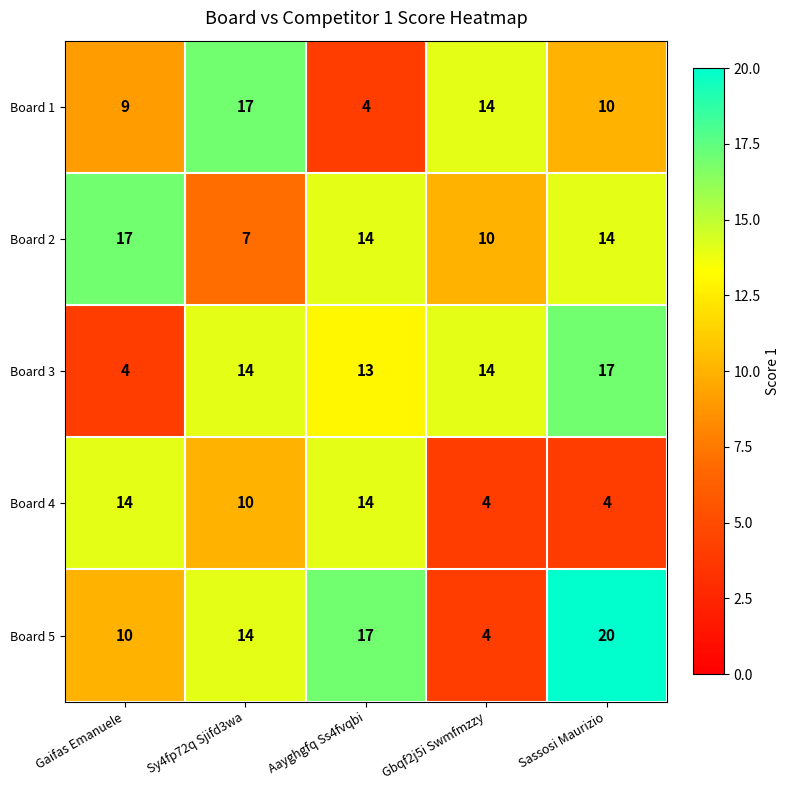

Is it true that Board 5 equals 6 at Gbqf2j5i Swmfmzzy?

False